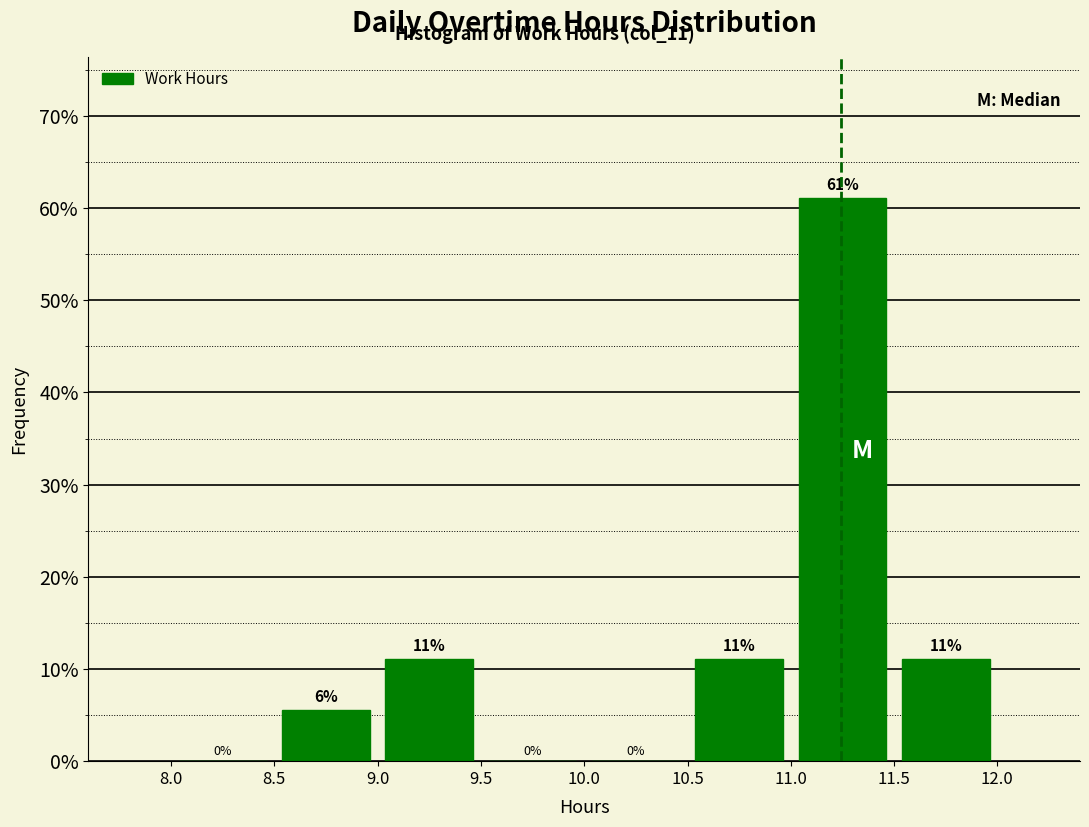

Over which range of the x-axis is the bar tallest?

11.0 to 11.5